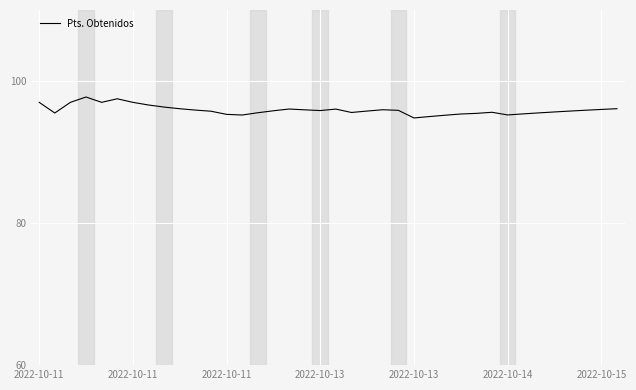

What is the maximum value shown in the chart?

97.8